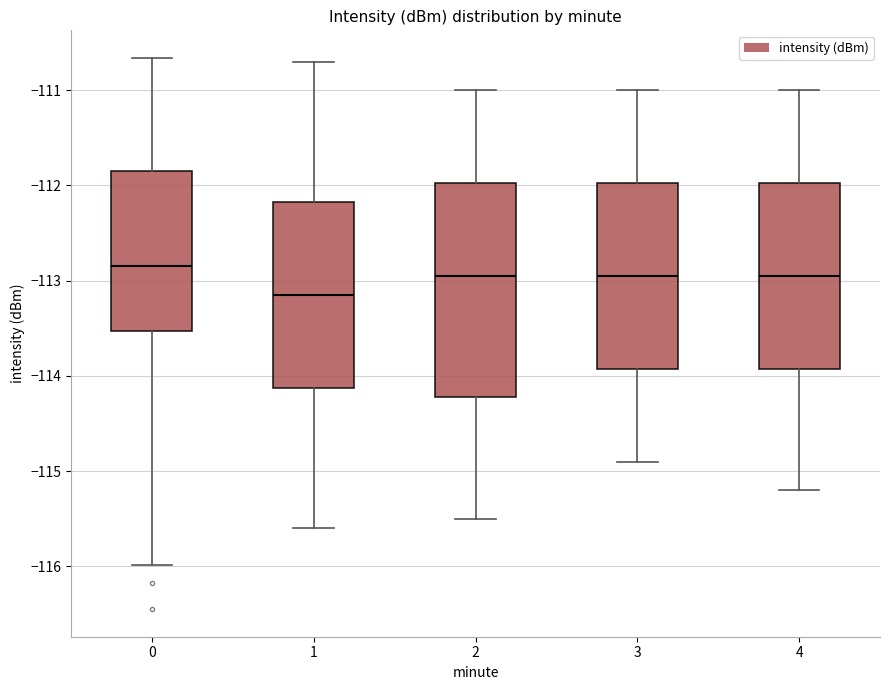

Comparing the boxes themselves (not the whiskers), which one is the tallest?

2